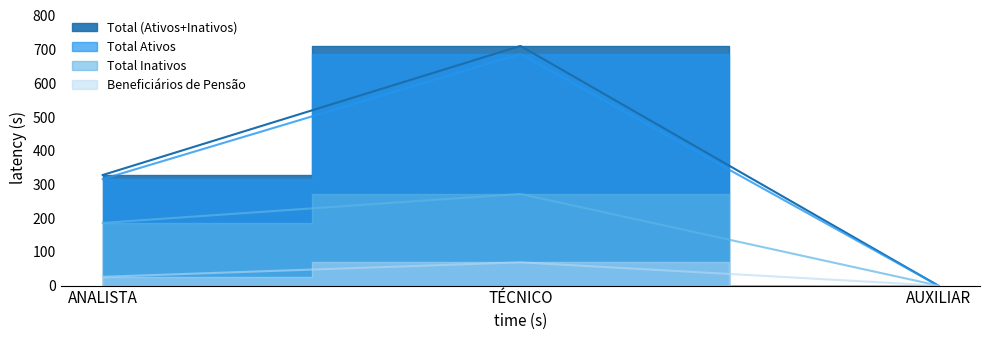

Which series has the largest total across all categories?

Total (Ativos+Inativos)